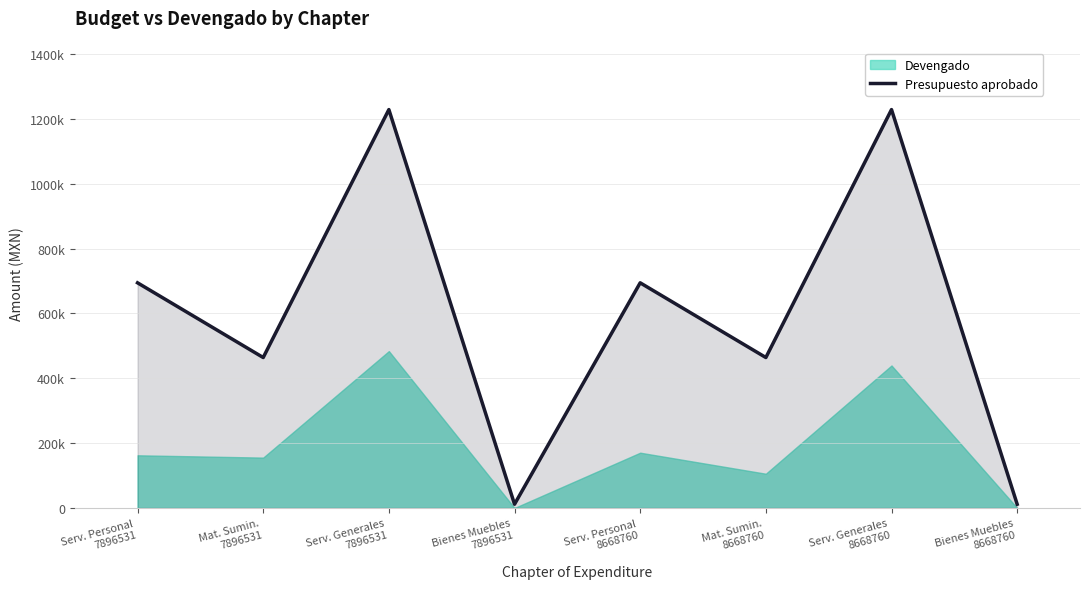

Which label corresponds to the largest value in the chart?

Serv. Generales
7896531